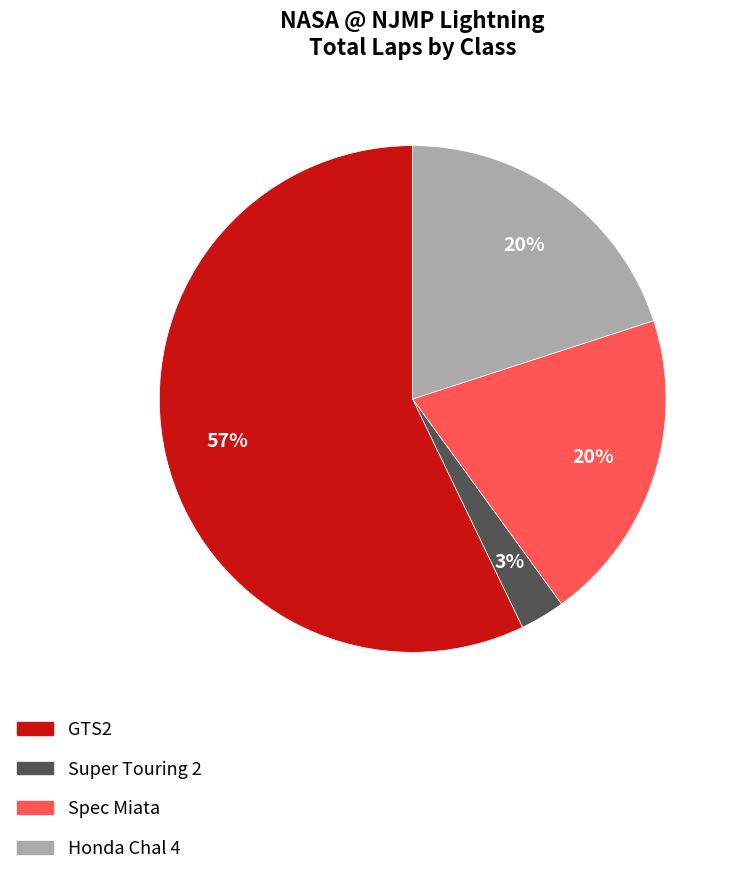

To the nearest percent, what is the combined percentage of Spec Miata and Honda Chal 4?

40%